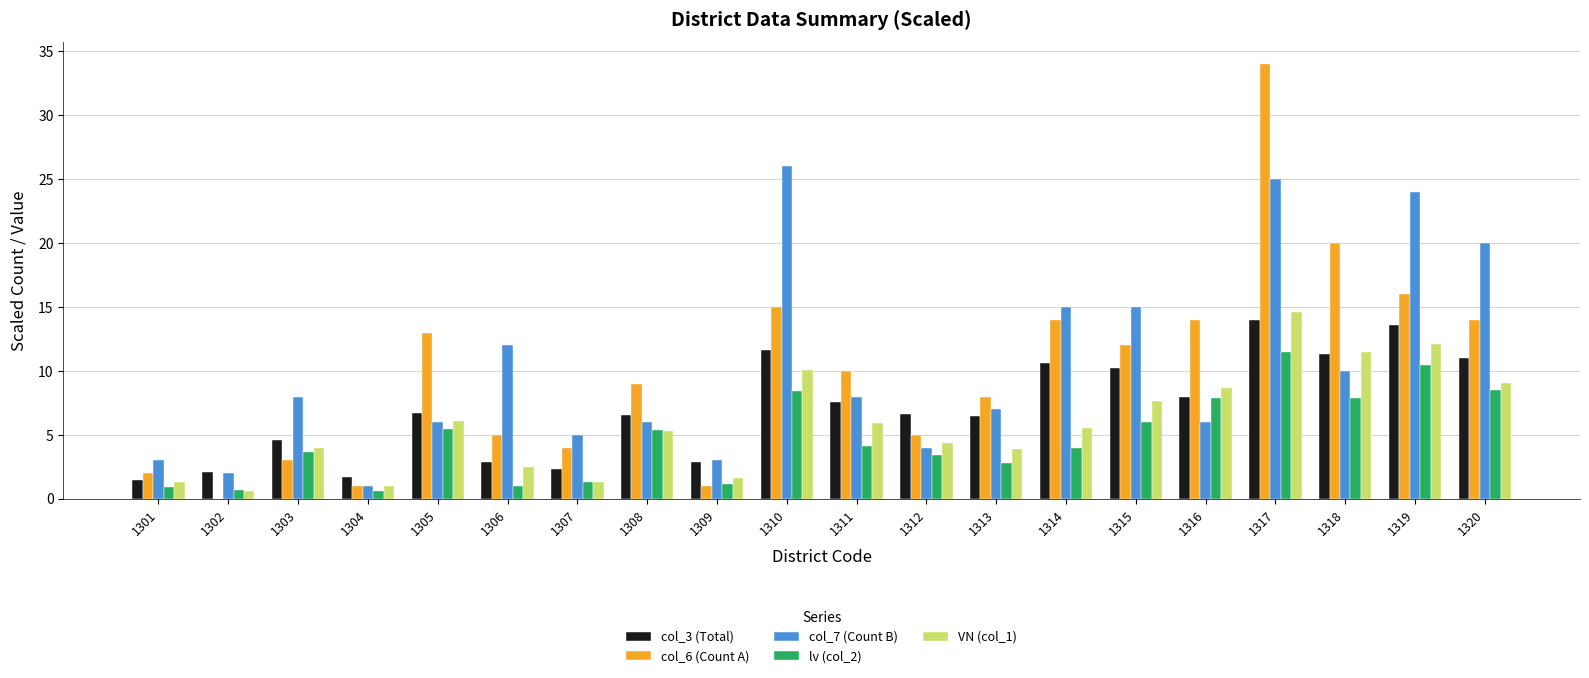

At which category is the sum across all series the highest?

1317